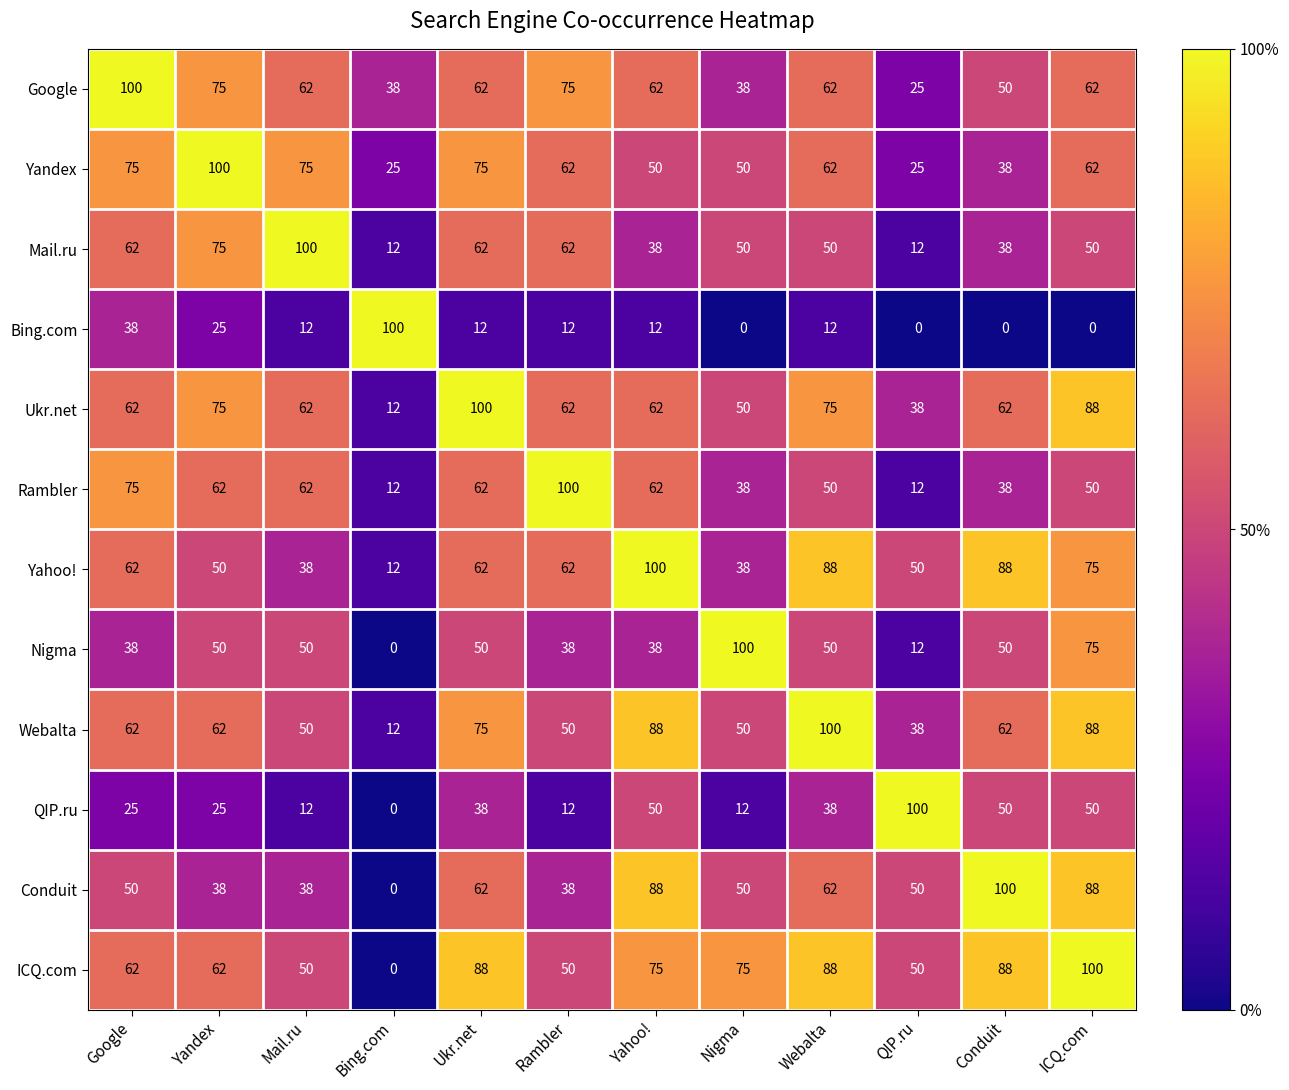

The Ukr.net series shows 117 at Webalta. True or false?

False